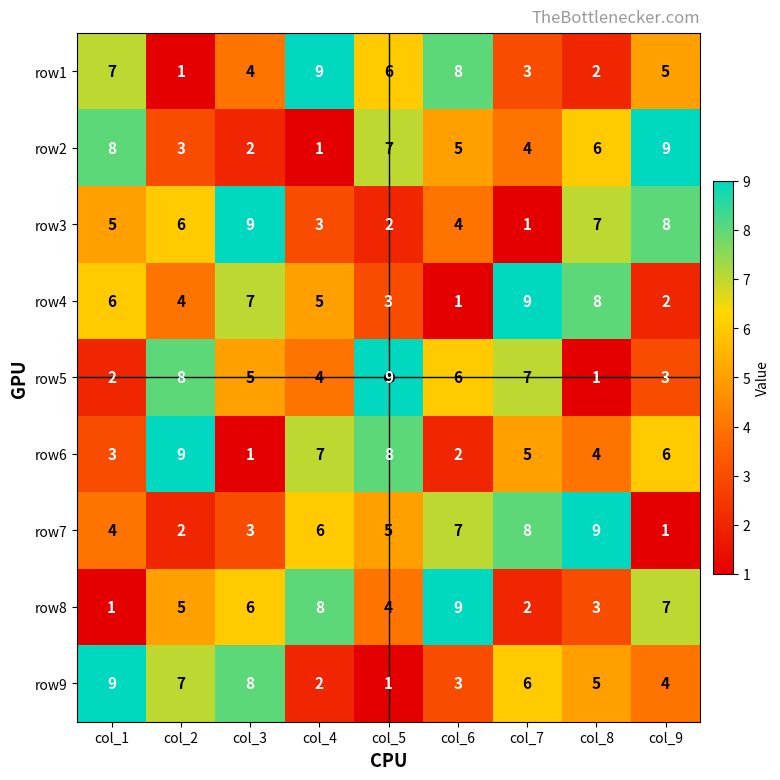

What is the greatest value displayed?

9